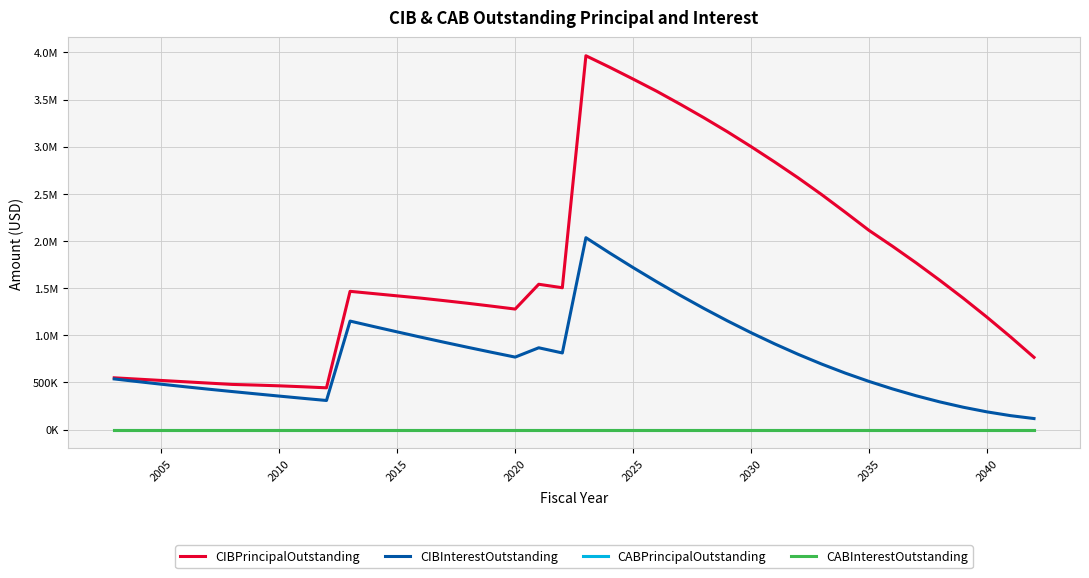

True or false: CABPrincipalOutstanding has more than 0 interior local peaks.

False